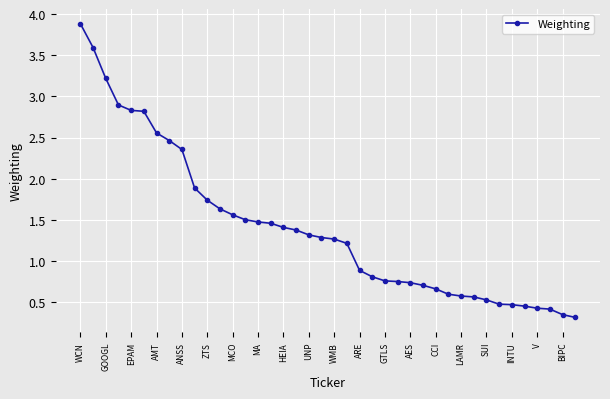

What is the value of the 27th point from the left?

0.7